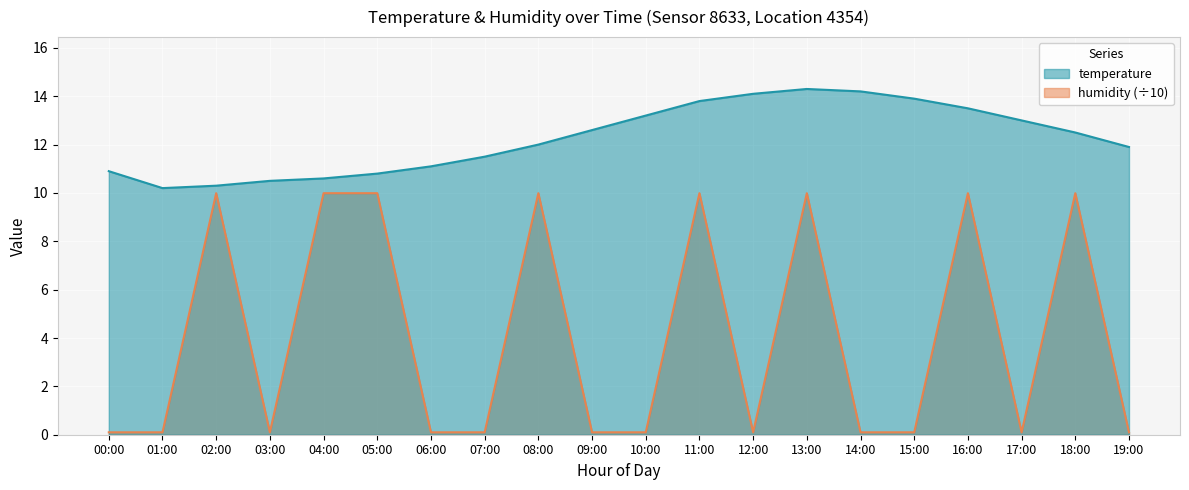

True or false: temperature has more than 0 interior local peaks.

True